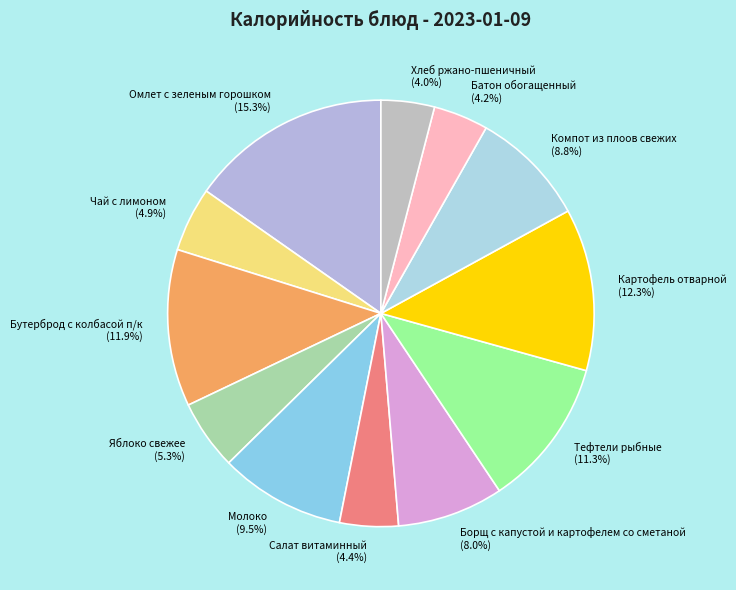

What percentage is the Хлеб ржано-пшеничный slice, to the nearest percent?

4%